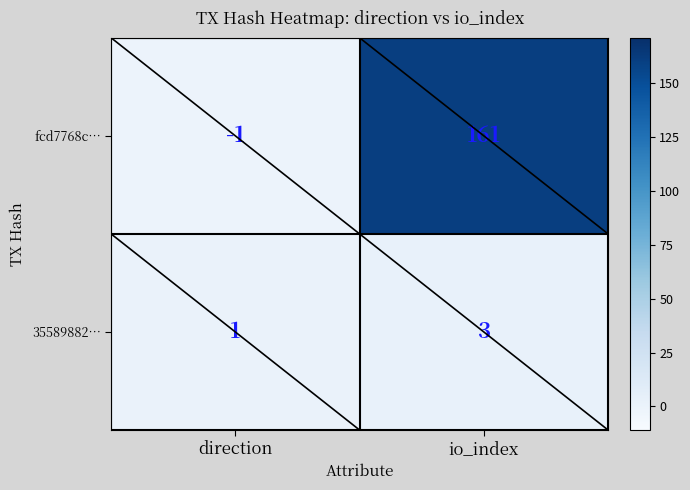

At which label is fcd7768c… closest to 80?

direction